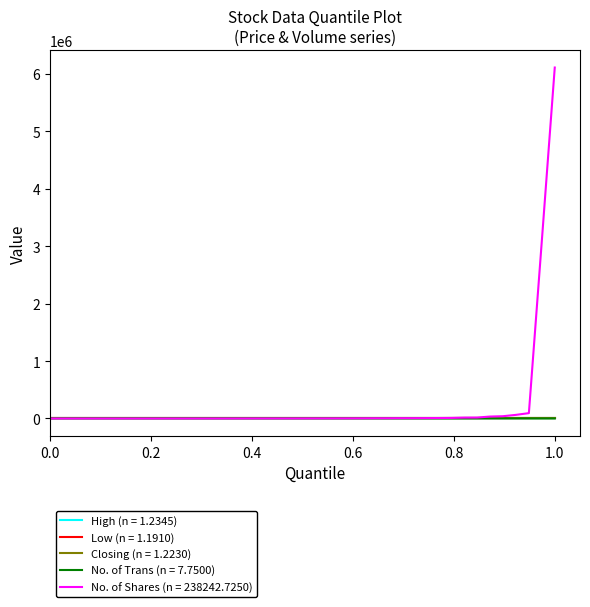

What is the greatest value displayed?

6112724.0